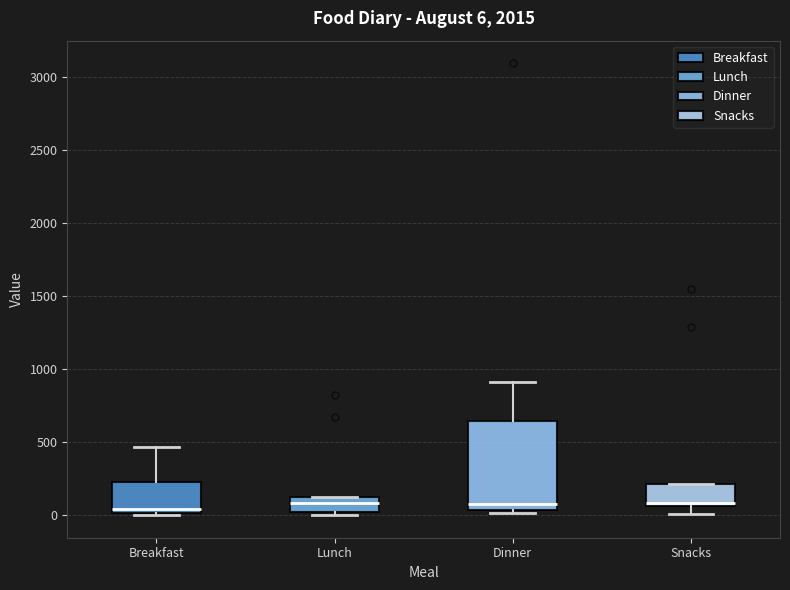

Which box is the tallest, from its lower edge to its upper edge?

Dinner